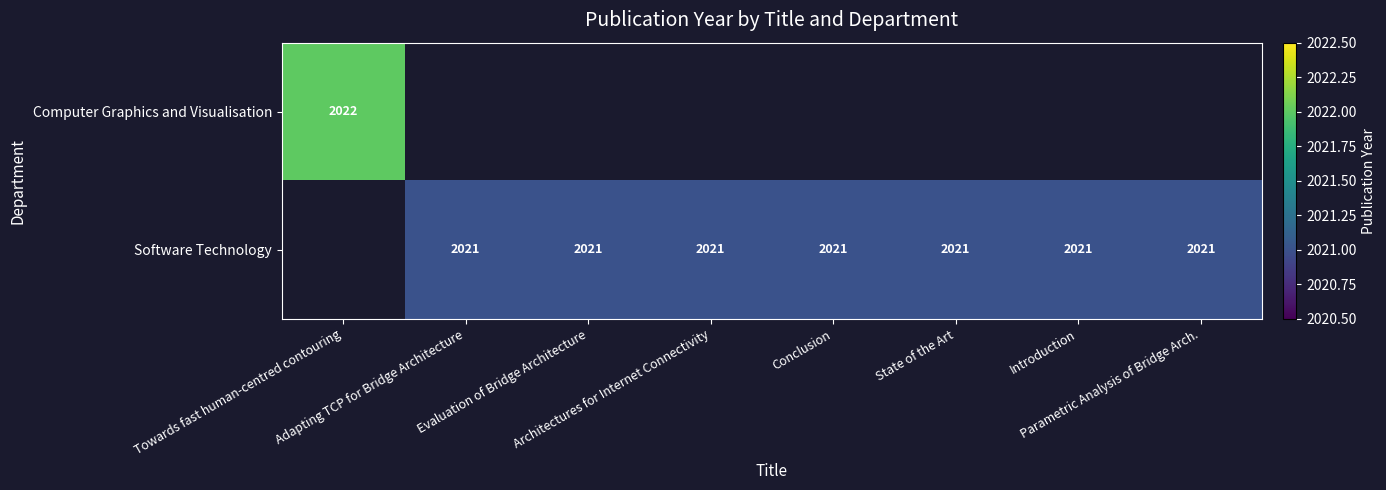

Which category has the highest value across all series?

Towards fast human-centred contouring